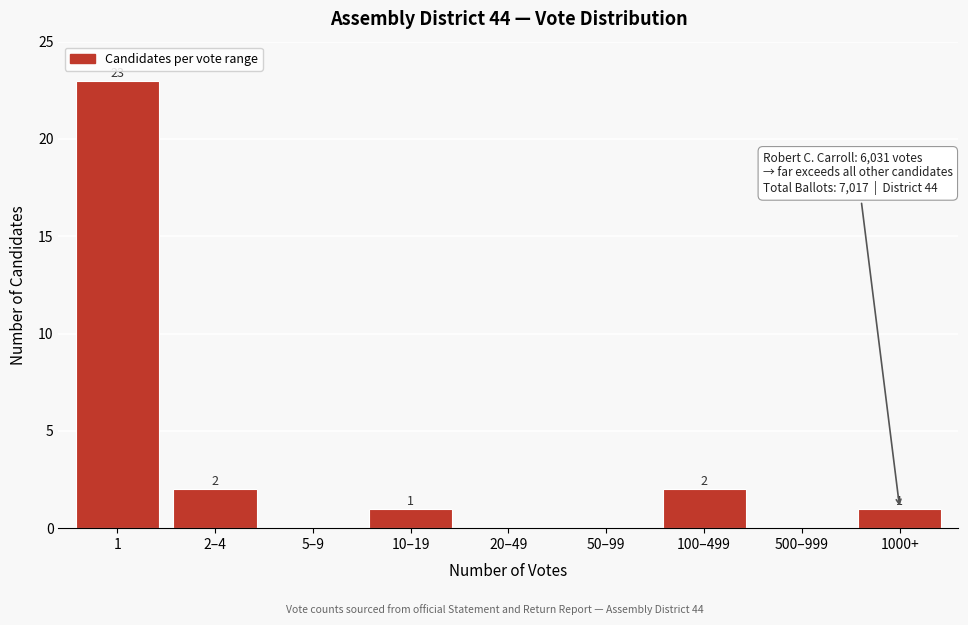

Reading left to right, extract all data points from this chart.

1=23	2–4=2	5–9=0	10–19=1	20–49=0	50–99=0	100–499=2	500–999=0	1000+=1